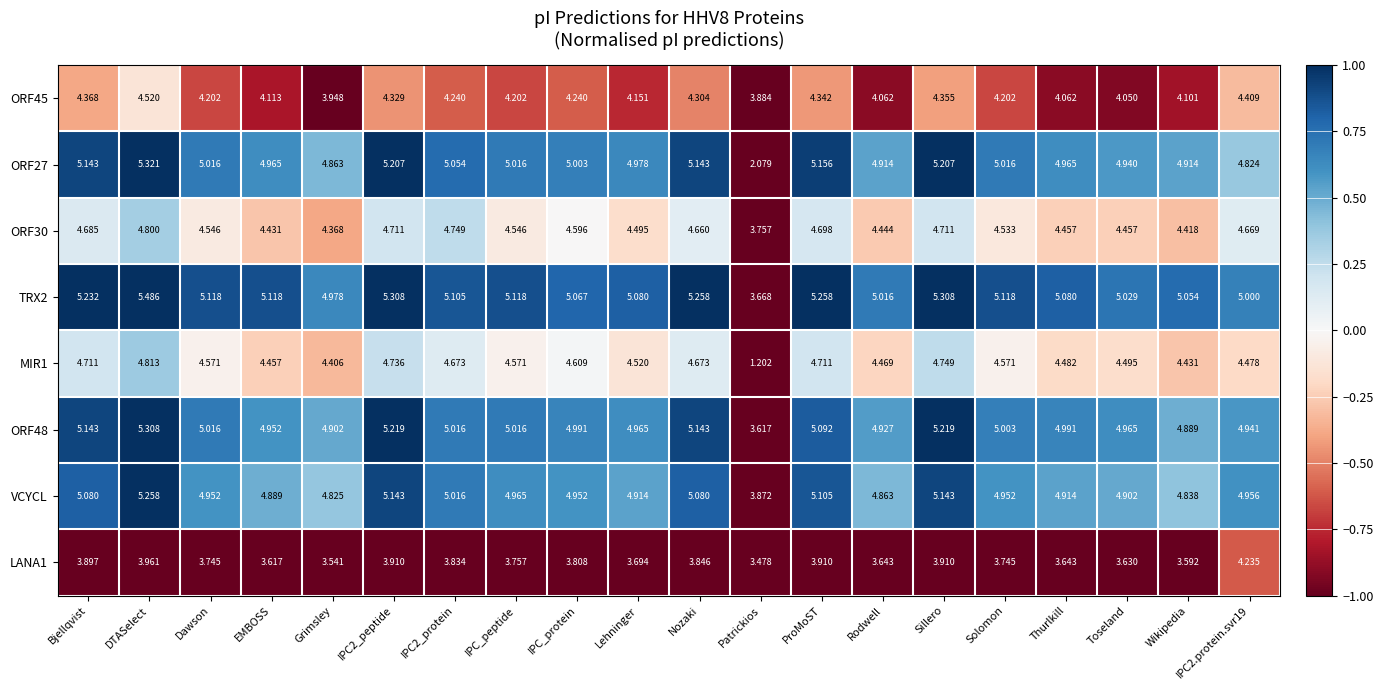

At Wikipedia, list the series in order from largest to smallest.

TRX2, ORF27, ORF48, VCYCL, MIR1, ORF30, ORF45, LANA1